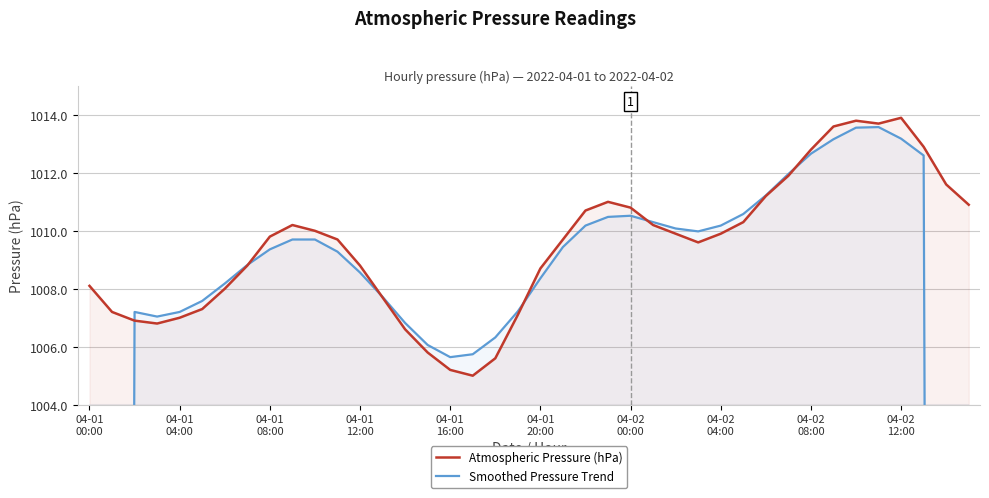

Where is Smoothed Pressure Trend nearest to the value 809?

38